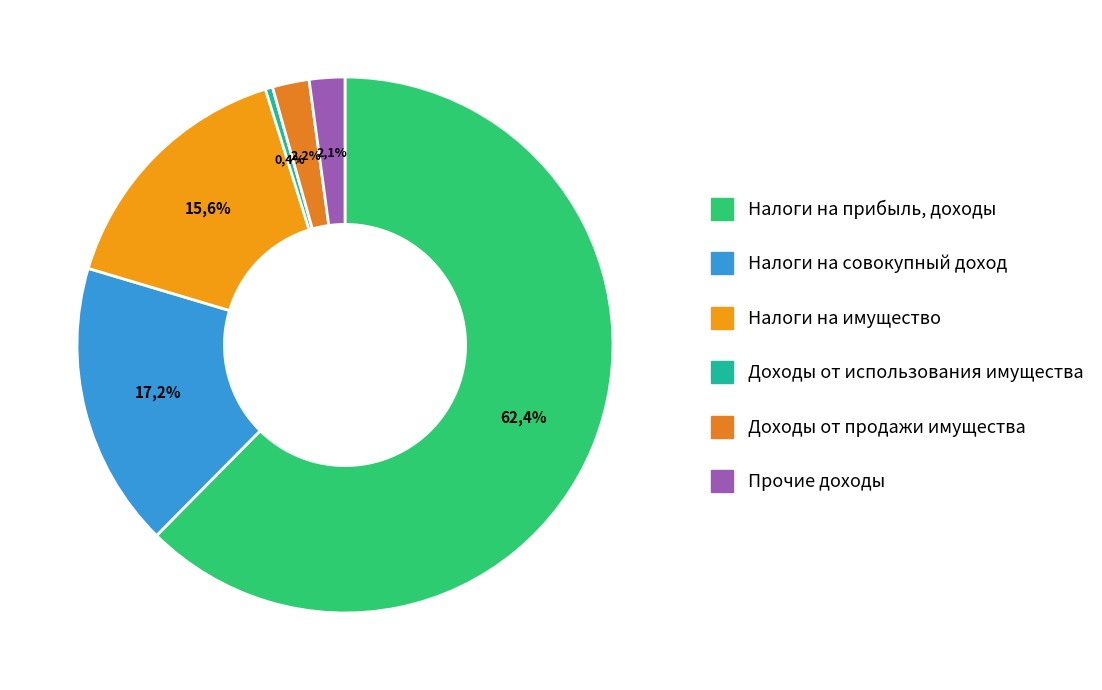

Count the number of slices in the pie.

6